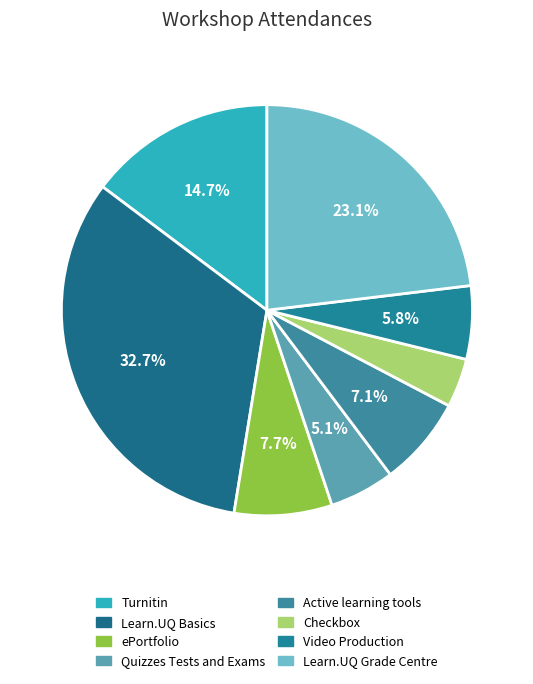

Which category has the smallest portion of the pie?

Checkbox